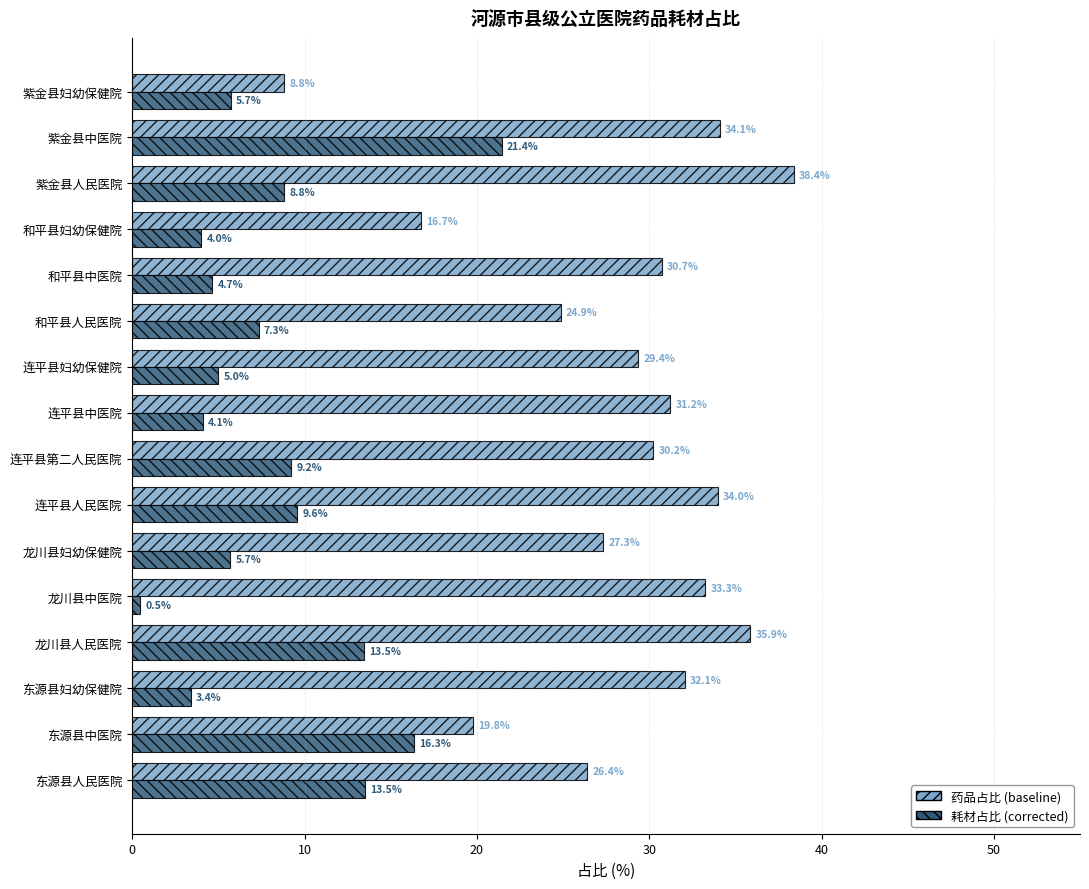

At which category is the sum across all series the highest?

紫金县中医院